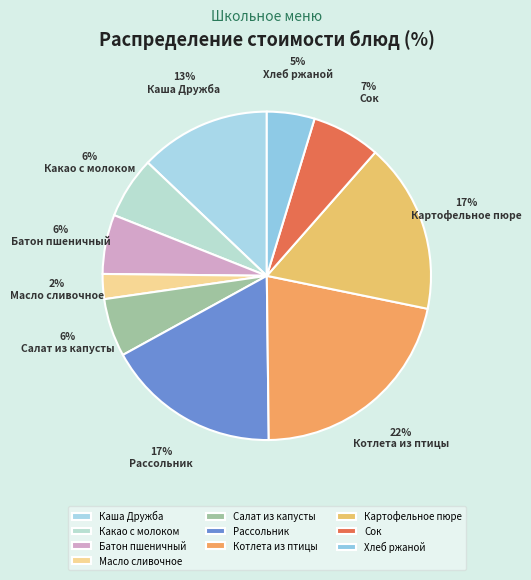

What is the largest slice in the pie chart?

Котлета из птицы